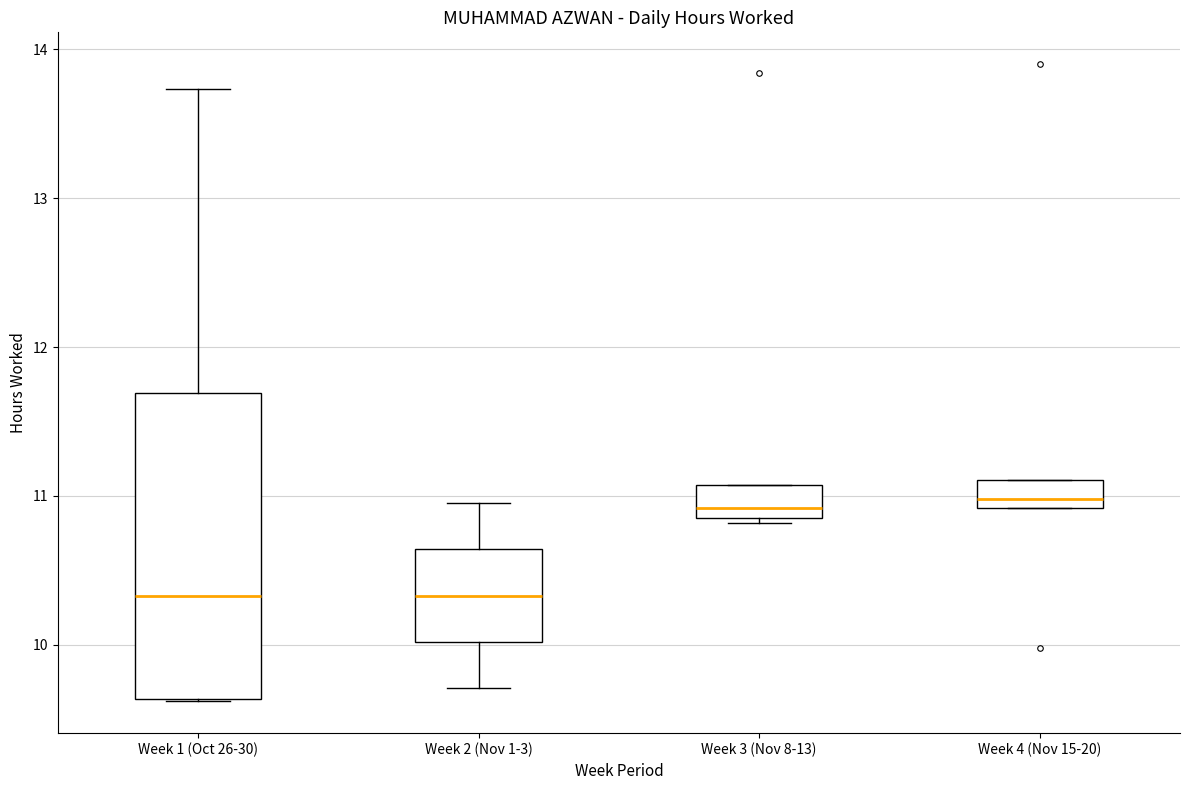

Comparing the boxes themselves (not the whiskers), which one is the tallest?

Week 1 (Oct 26-30)